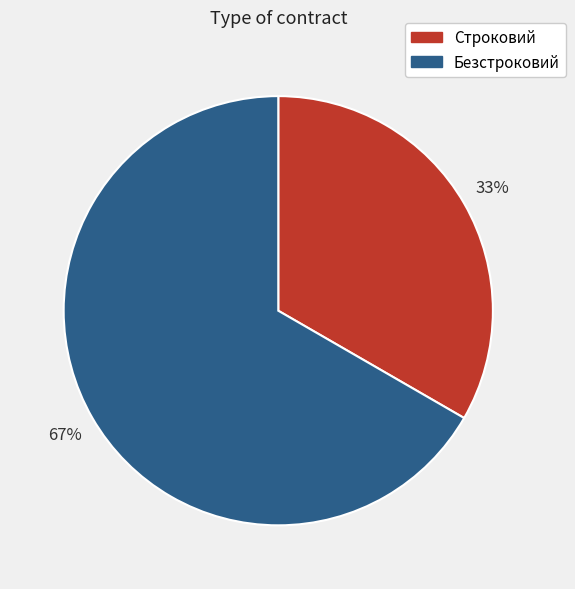

Is the sum of Строковий and Безстроковий greater than half?

Yes